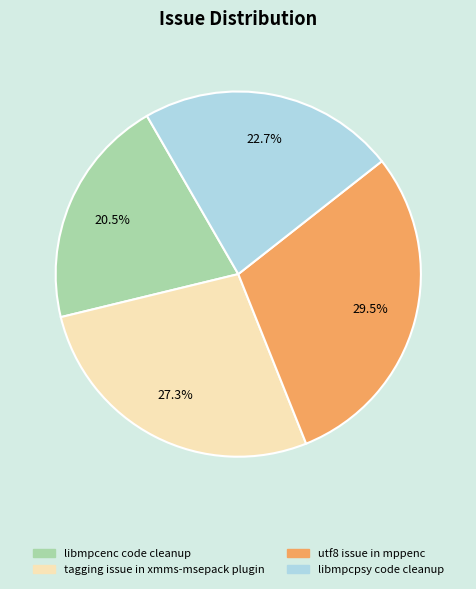

Is there a majority slice in this chart?

No